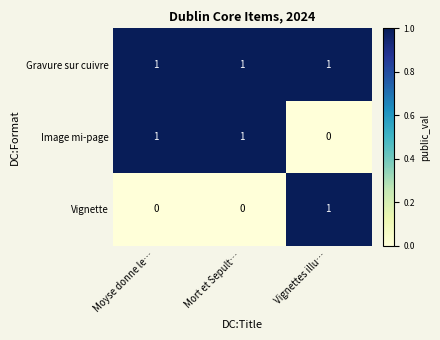

At how many categories does at least one series exceed 0?

3